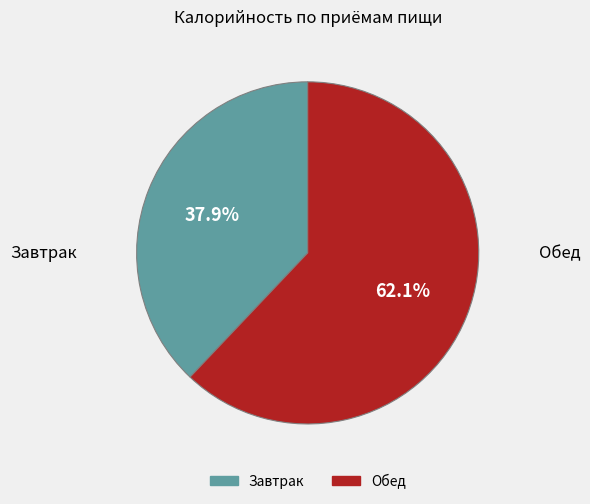

Which has a higher value, Завтрак or Обед?

Обед